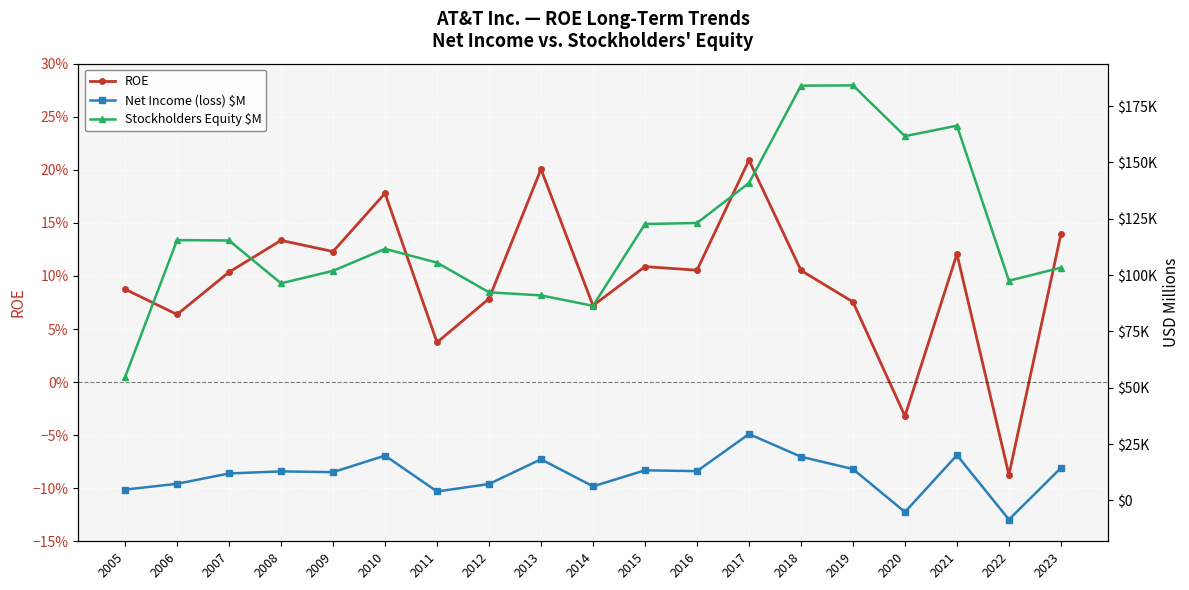

Between 2007 and 2011, which series saw the biggest shift?

Stockholders Equity $M